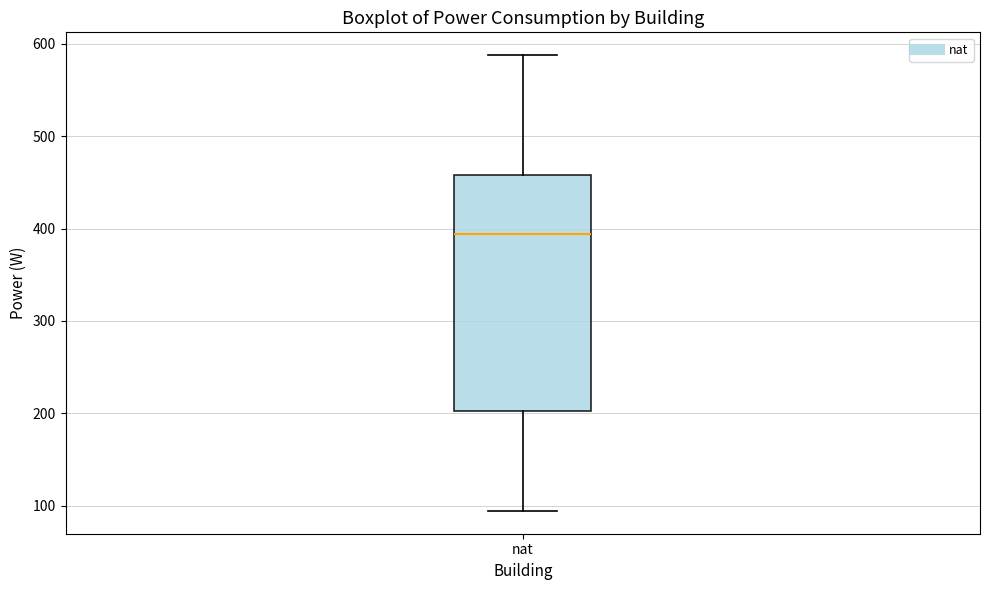

Transcribe this box plot: give where the median line is, the range the box spans, and where the two whiskers end, as read against the y-axis. The values are not printed on the chart, so give them approximately, as read against the axis.

median 390, box 200 to 460, whiskers 90 to 590